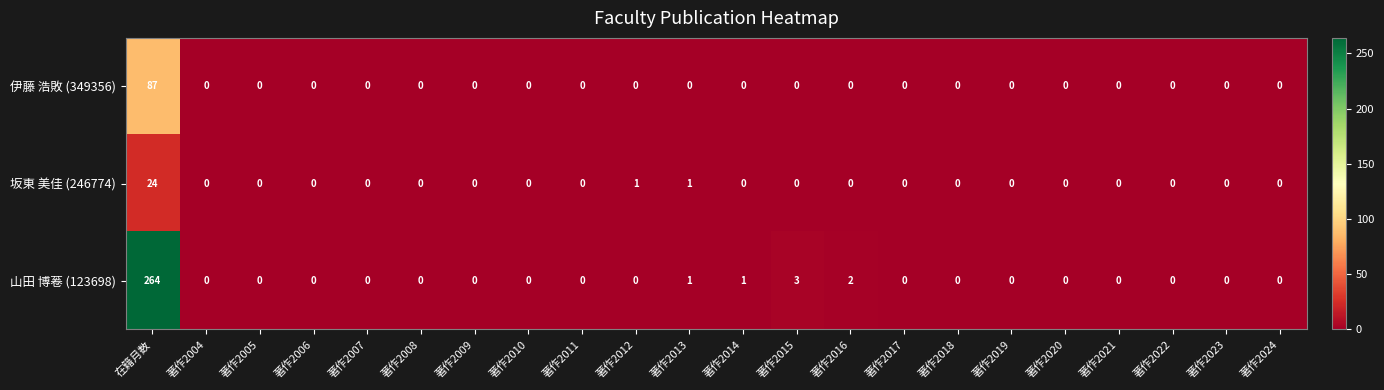

List the series in order of their overall mean, lowest first.

坂東 美佳 (246774), 伊藤 浩敗 (349356), 山田 博菤 (123698)